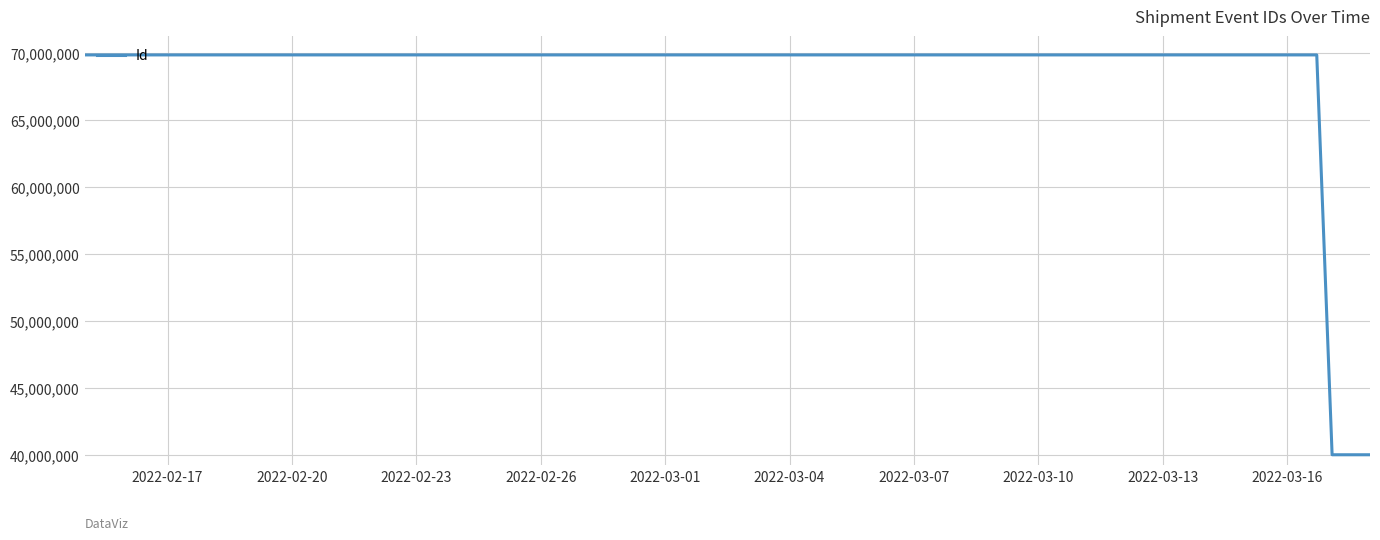

What is the greatest value displayed?

69886417